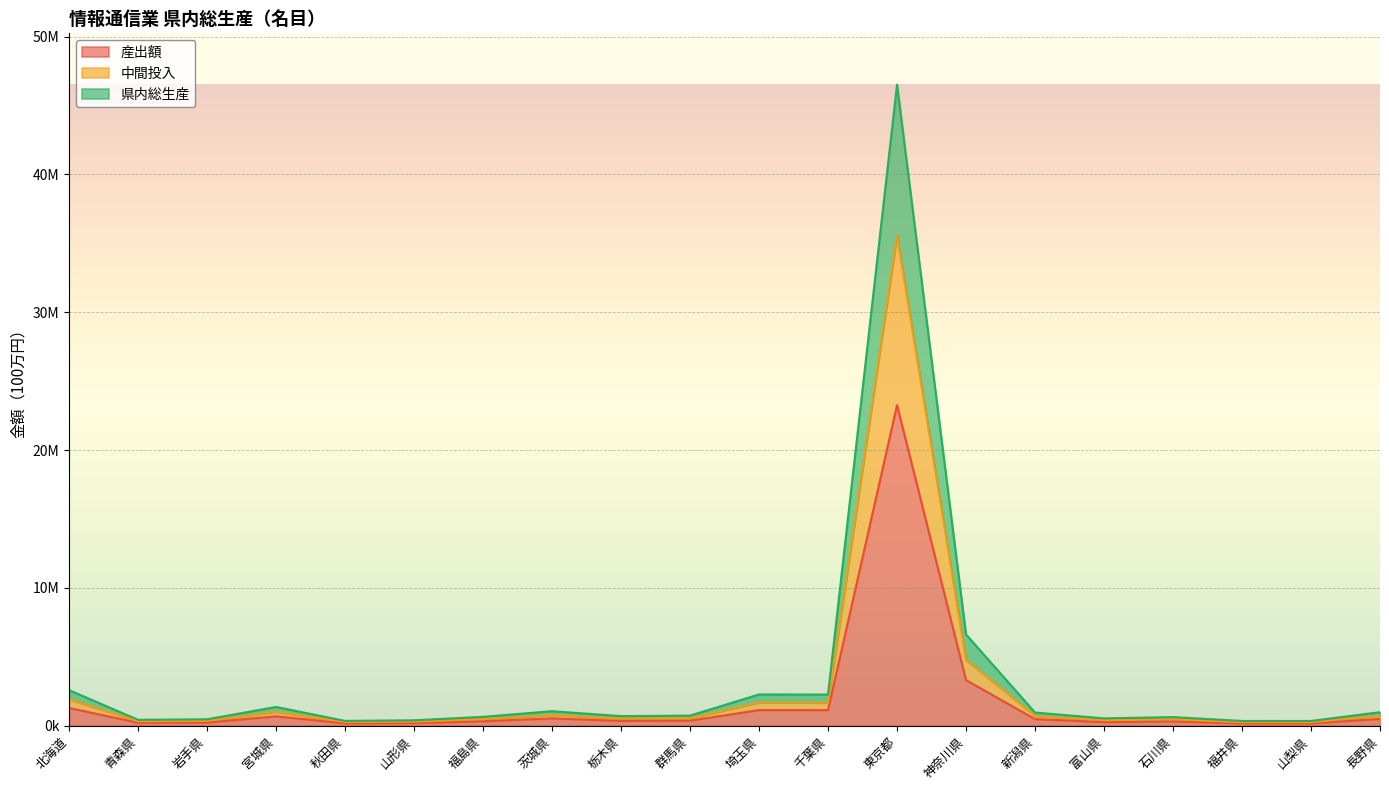

Reading right to left, what are all the values shown in this chart?

産出額: 長野県=491705	山梨県=172325	福井県=173235	石川県=313000	富山県=267009	新潟県=479130	神奈川県=3311286	東京都=23255924	千葉県=1130136	埼玉県=1134692	群馬県=367533	栃木県=349126	茨城県=527992	福島県=322575	山形県=197036	秋田県=175867	宮城県=681403	岩手県=233290	青森県=215932	北海道=1290983
中間投入: 長野県=735390	山梨県=257567	福井県=258228	石川県=465254	富山県=396750	新潟県=714534	神奈川県=4778818	東京都=35570456	千葉県=1667401	埼玉県=1689691	群馬県=545804	栃木県=518801	茨城県=774888	福島県=482979	山形県=295490	秋田県=265450	宮城県=1009592	岩手県=349719	青森県=323806	北海道=1921909
県内総生産: 長野県=983410	山梨県=344650	福井県=346470	石川県=626000	富山県=534018	新潟県=958260	神奈川県=6622572	東京都=46511848	千葉県=2260272	埼玉県=2269384	群馬県=735066	栃木県=698252	茨城県=1055984	福島県=645150	山形県=394072	秋田県=351734	宮城県=1362806	岩手県=466580	青森県=431864	北海道=2581966